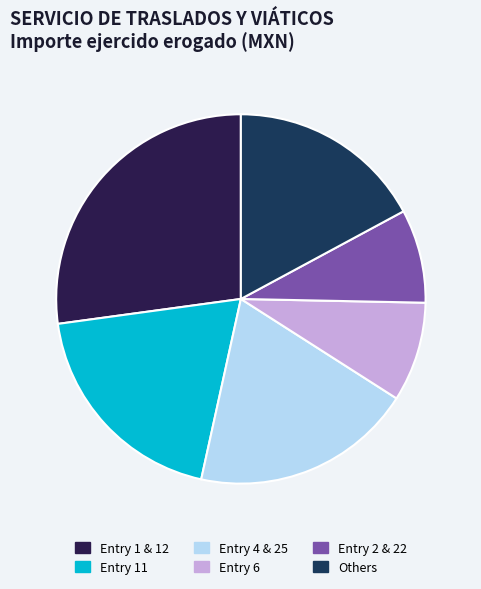

How many segments does this pie chart have?

6